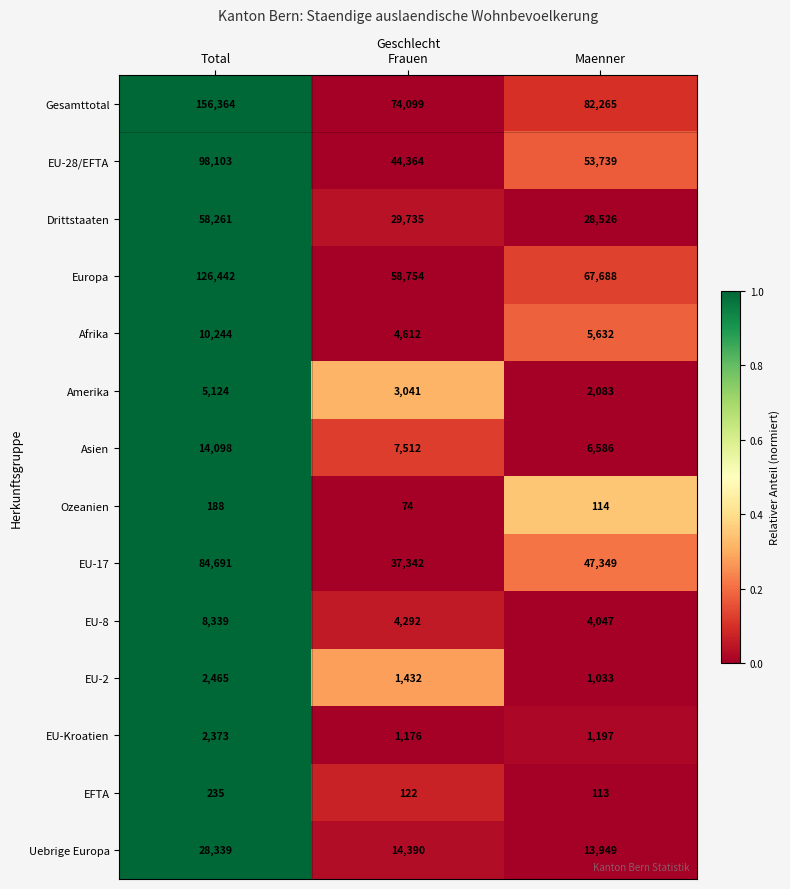

True or false: EU-2 has a value of 1432 at Frauen.

True